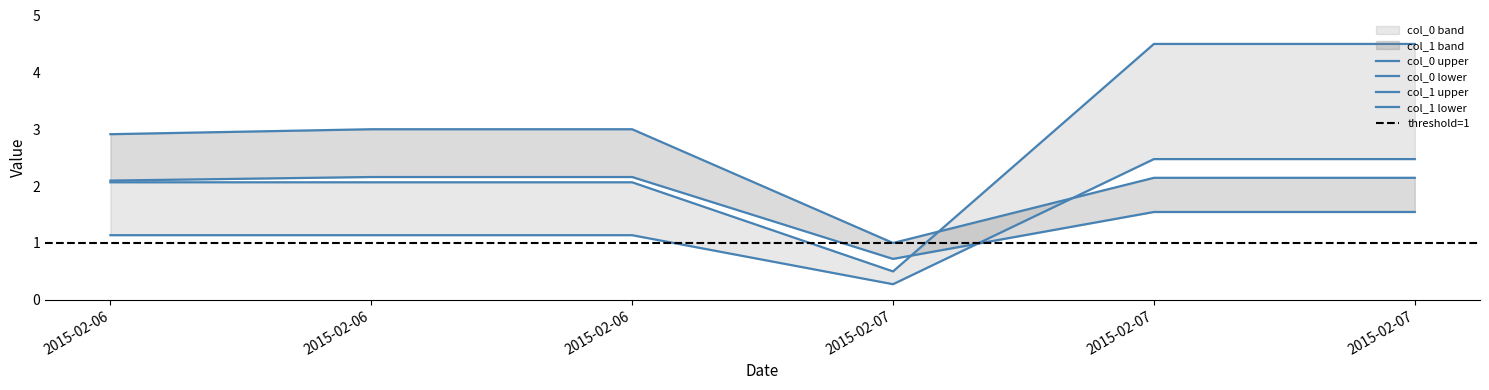

Reading left to right, what are all the values shown in this chart?

col_0: 1.1	1.1	1.1	0.3	2.5	2.5
col_1: 2.9	3.0	3.0	1.0	2.1	2.1